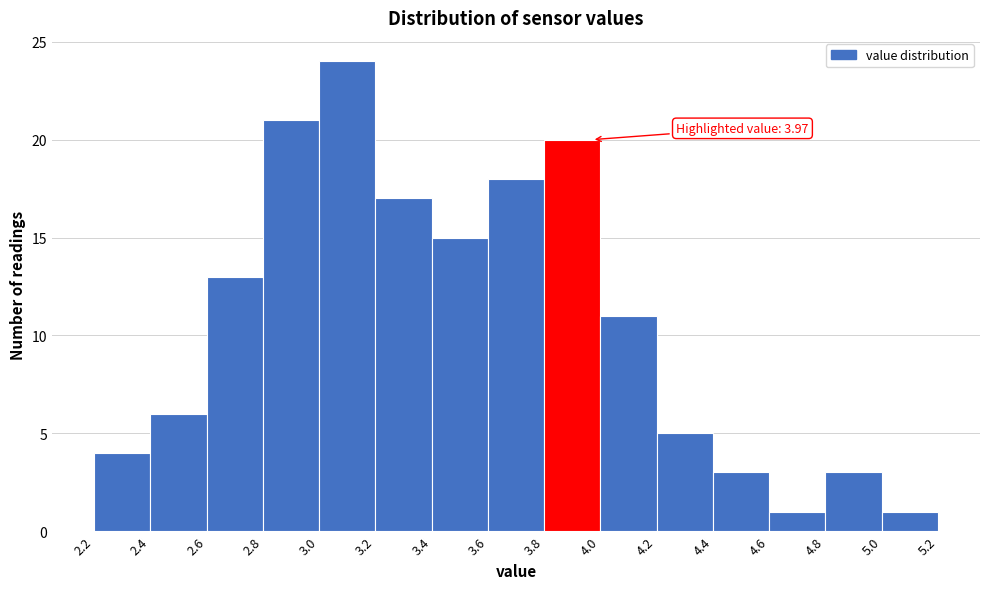

Over which range of the x-axis is the bar tallest?

3.0 to 3.2